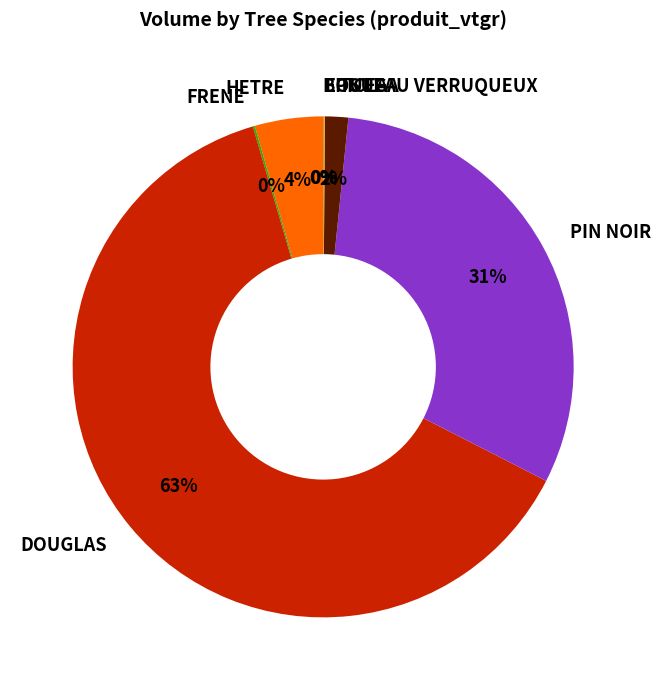

To the nearest percent, what is the difference between the largest and smallest slice percentages?

63%